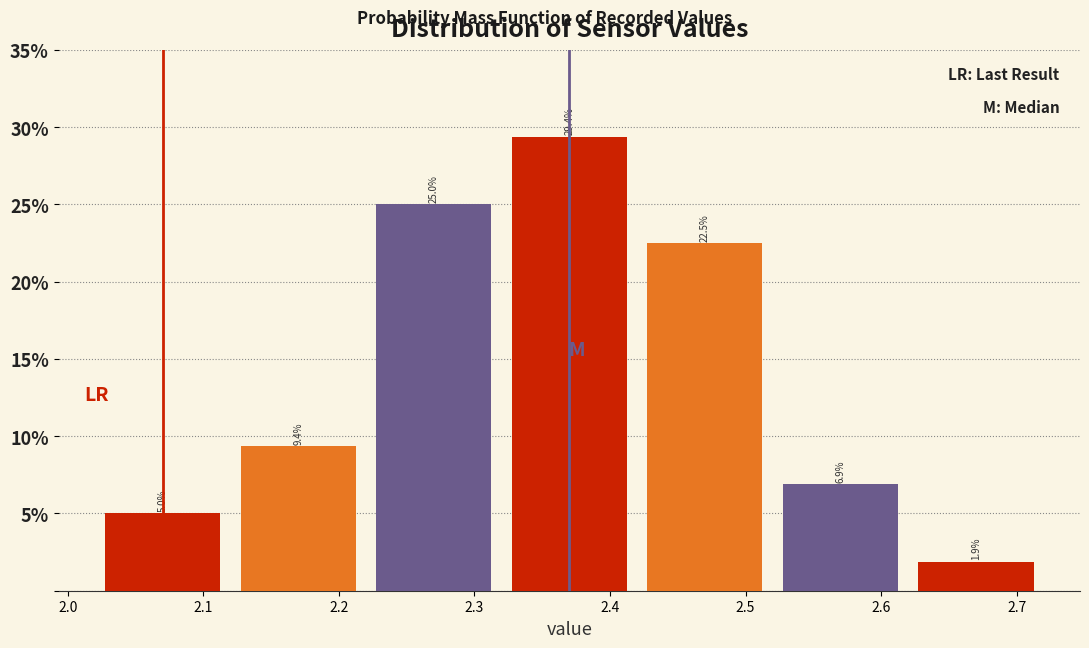

Reading left to right, transcribe this chart: for each bar, give the range it covers on the x-axis and its height.

2.02 to 2.12: 5.0
2.12 to 2.22: 9.4
2.22 to 2.32: 25.0
2.32 to 2.42: 29.4
2.42 to 2.52: 22.5
2.52 to 2.62: 6.9
2.62 to 2.72: 1.9